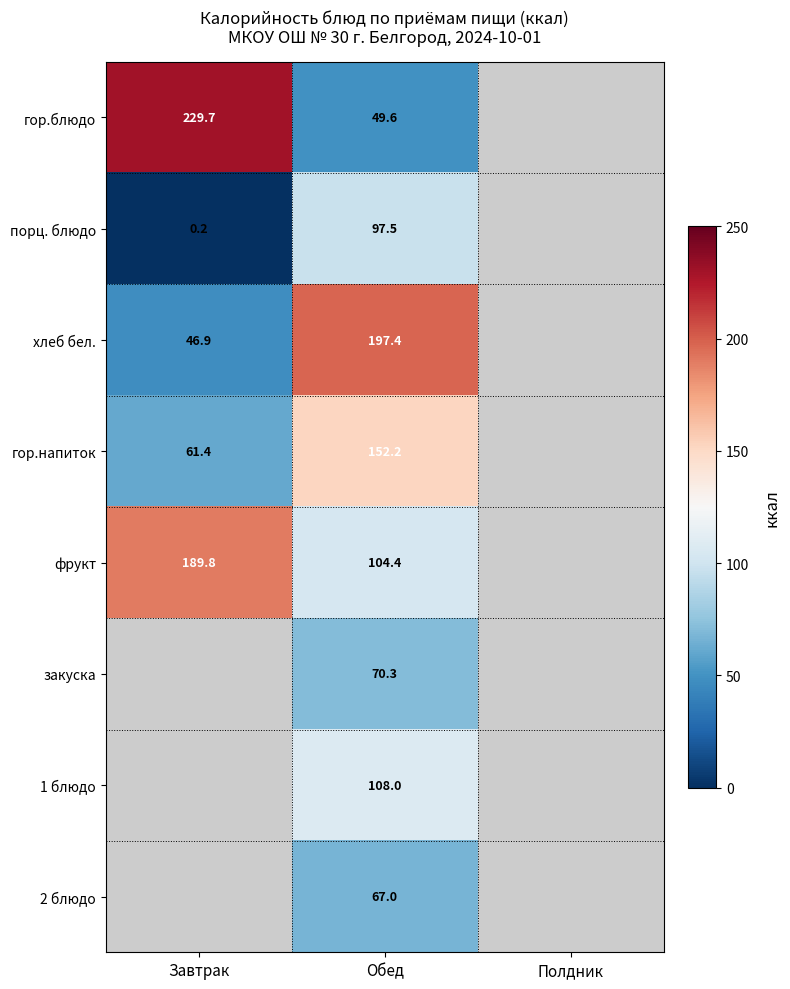

True or false: закуска has a value of 70.3 at Обед.

True